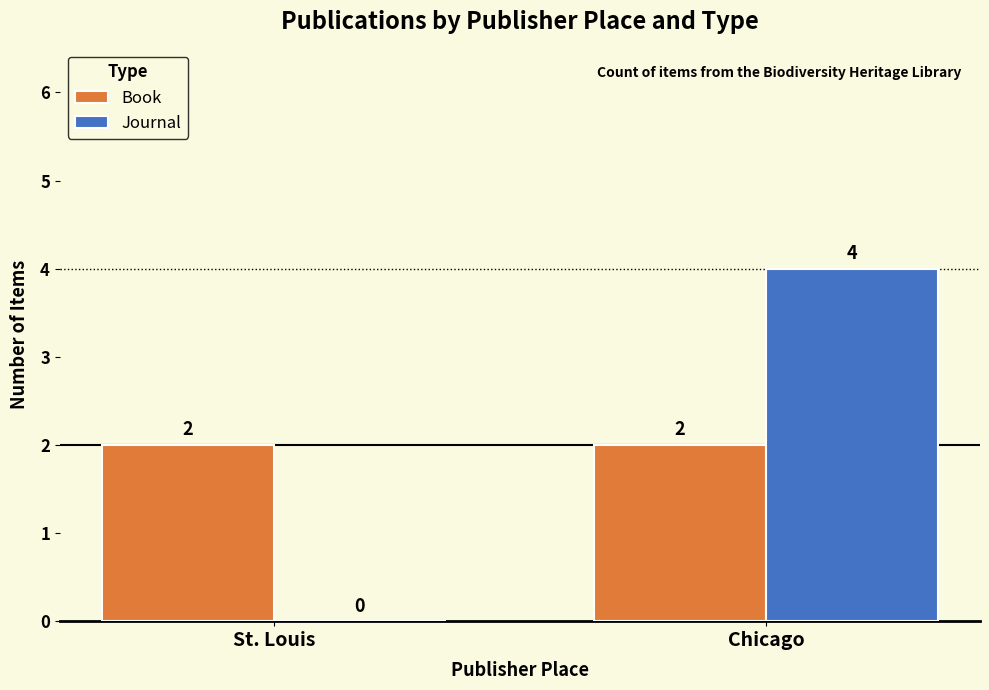

At which category does the chart reach its peak across all series?

Chicago